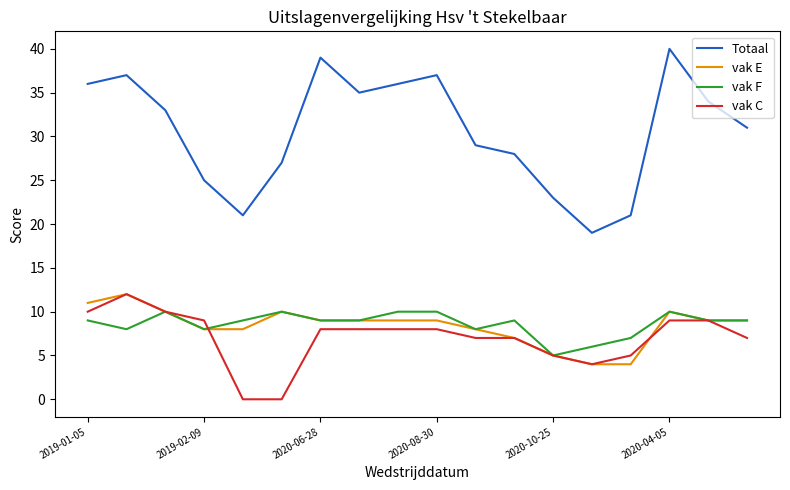

Which series has the largest total across all categories?

Totaal